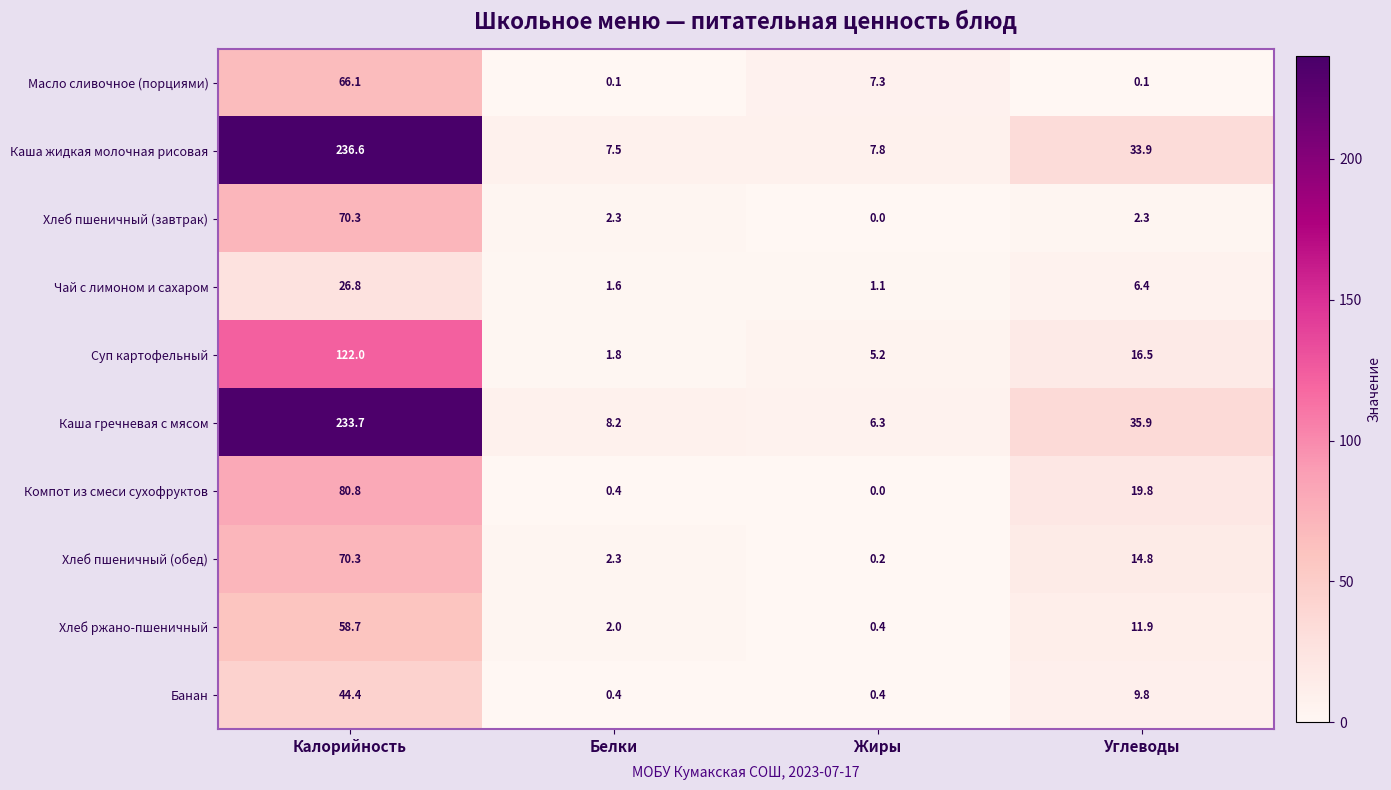

At which category is the sum across all series the highest?

Калорийность